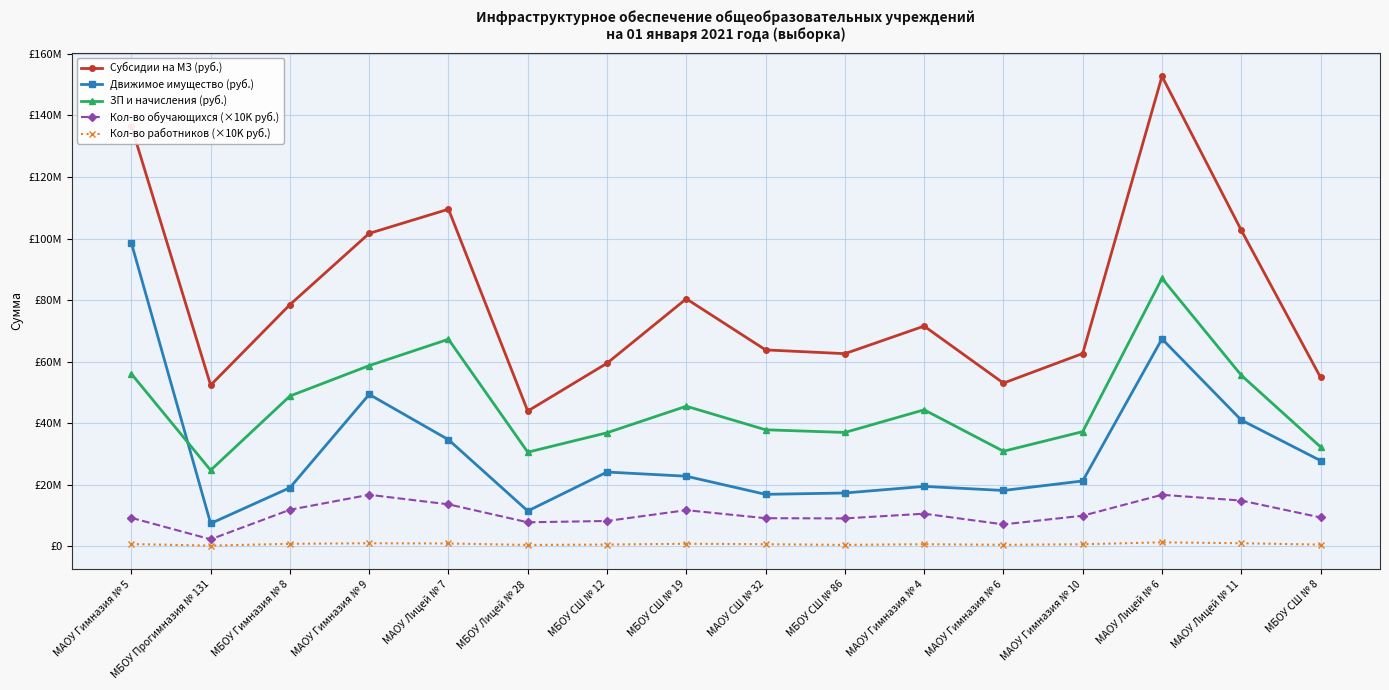

Does the chart have visible grid lines?

Yes